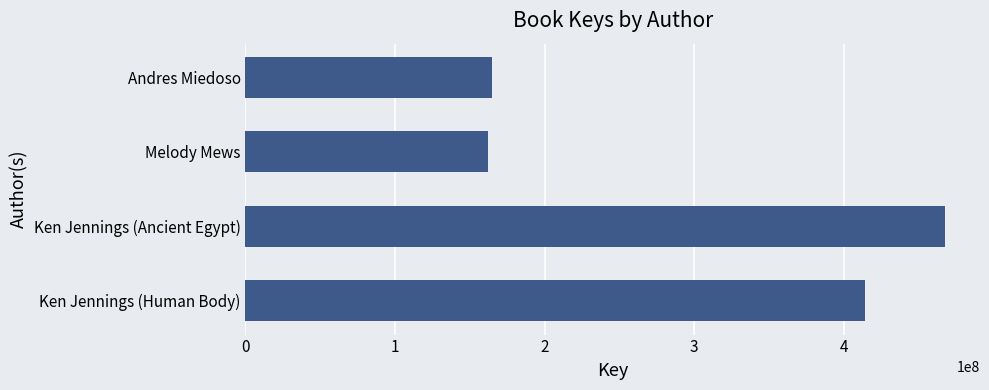

Reading top to bottom, list all the values displayed in this chart.

Andres Miedoso=164966193	Melody Mews=162197103	Ken Jennings (Ancient Egypt)=467682668	Ken Jennings (Human Body)=414448131